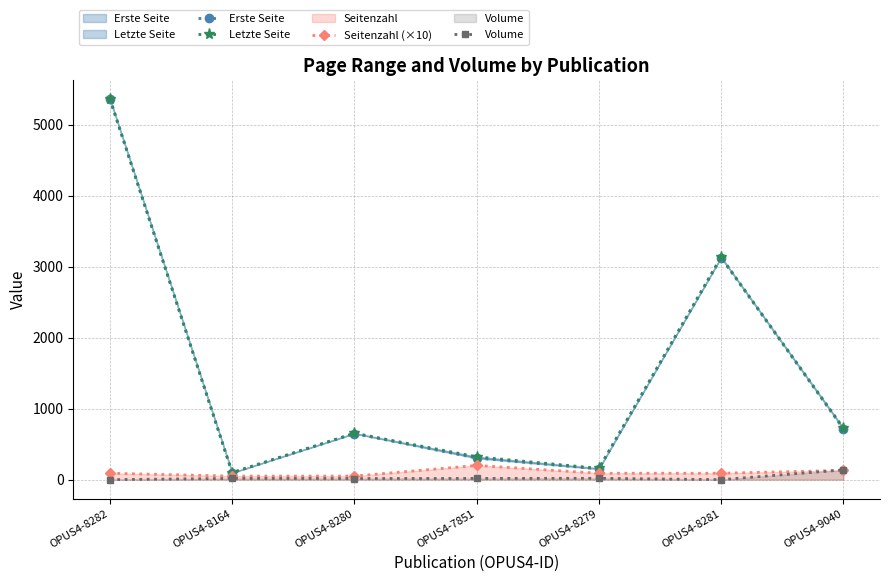

List the labels in order of Letzte Seite value, smallest first.

OPUS4-8164, OPUS4-8279, OPUS4-7851, OPUS4-8280, OPUS4-9040, OPUS4-8281, OPUS4-8282